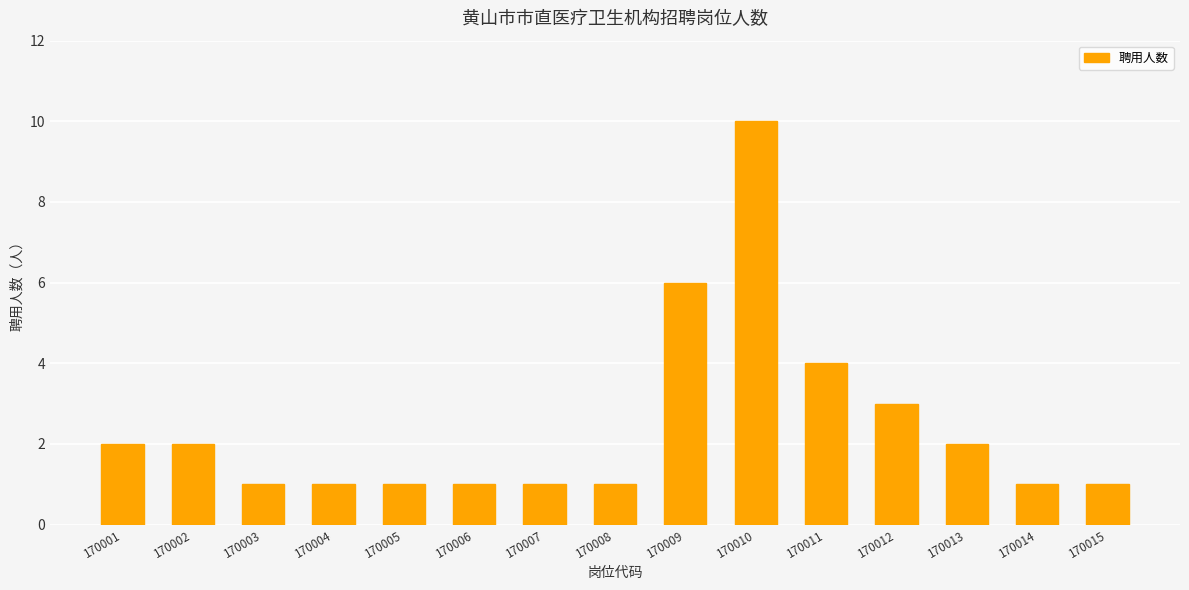

What is the difference between the maximum and minimum values?

9